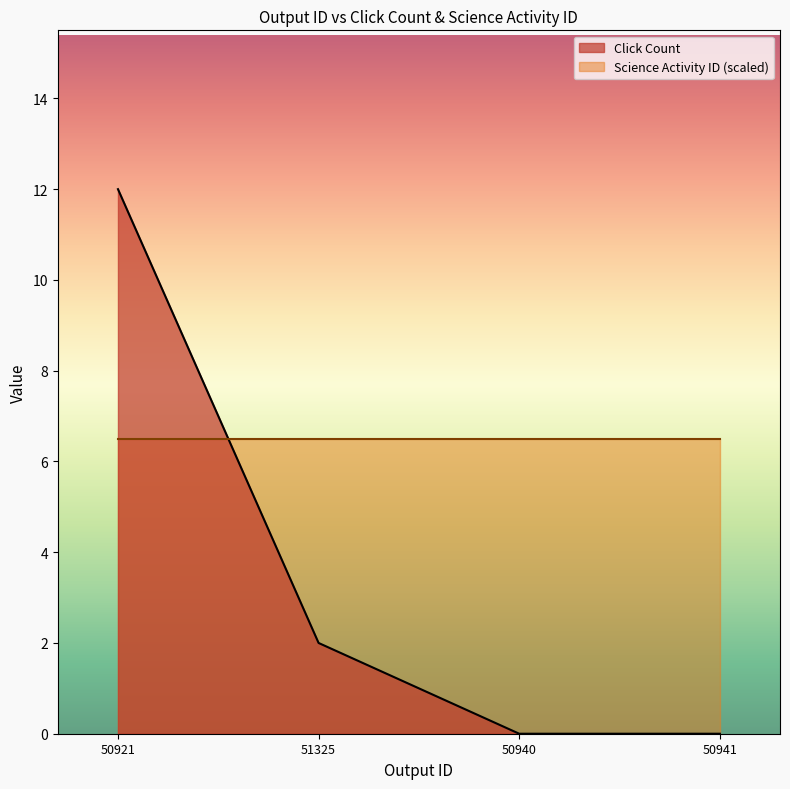

How many values exceed 2?

1